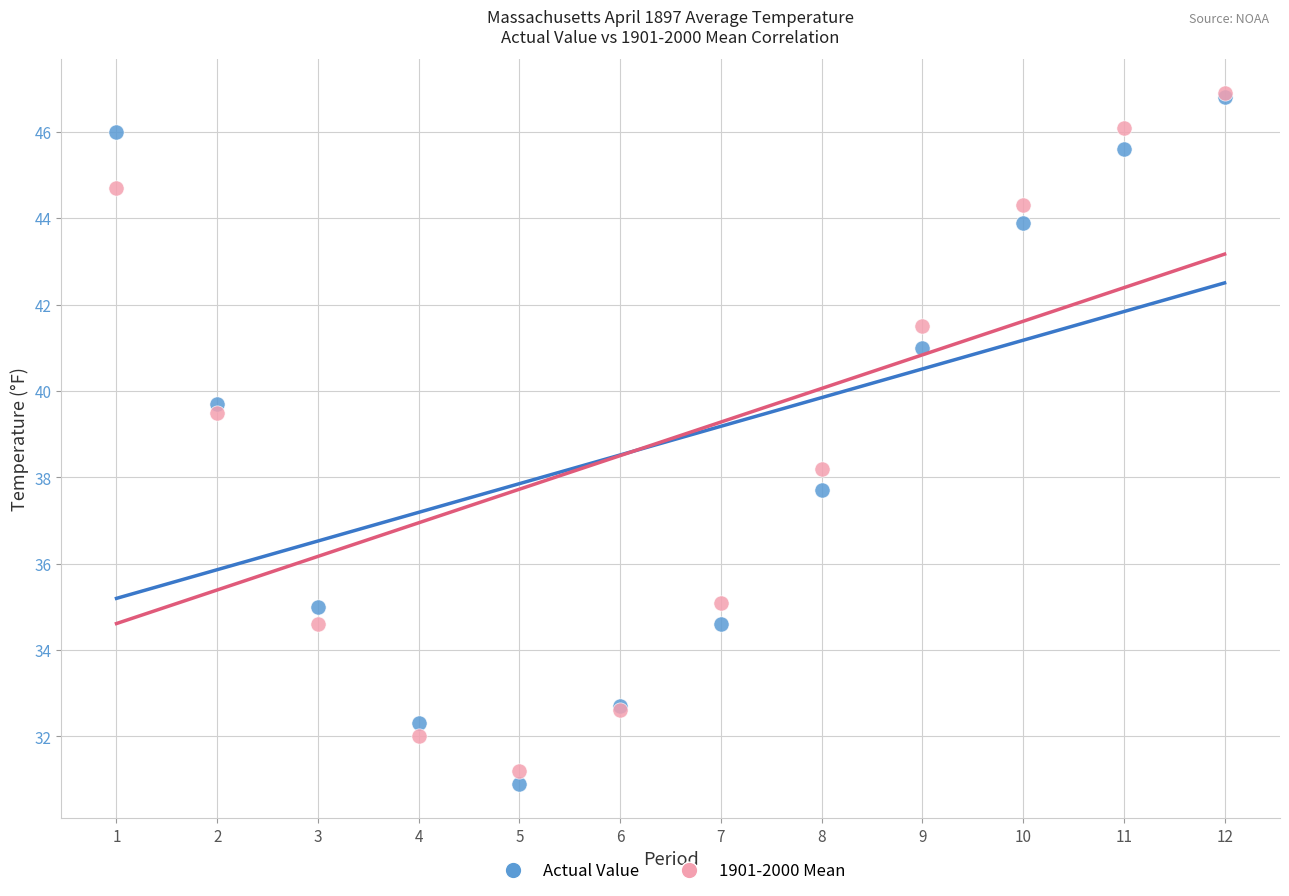

What are all the series names shown in the legend?

Actual Value, 1901-2000 Mean